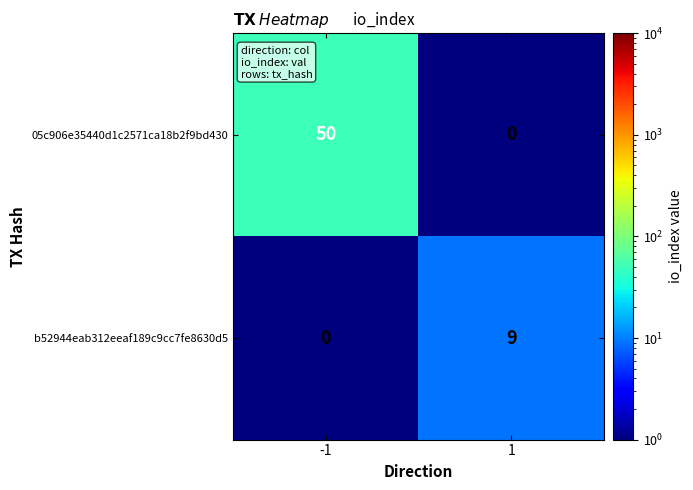

Reading right to left, list all the values displayed in this chart.

05c906e35440d1c2571ca18b2f9bd430: 1=0	-1=50
b52944eab312eeaf189c9cc7fe8630d5: 1=9	-1=0